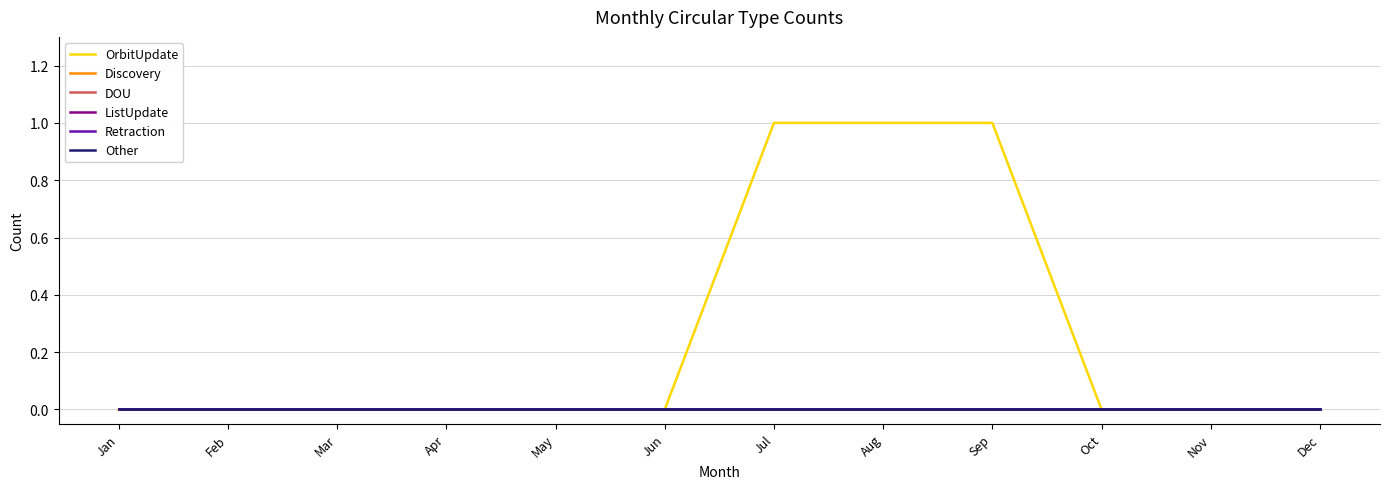

Rank the series by their maximum value, from lowest to highest.

Discovery, DOU, ListUpdate, Retraction, Other, OrbitUpdate